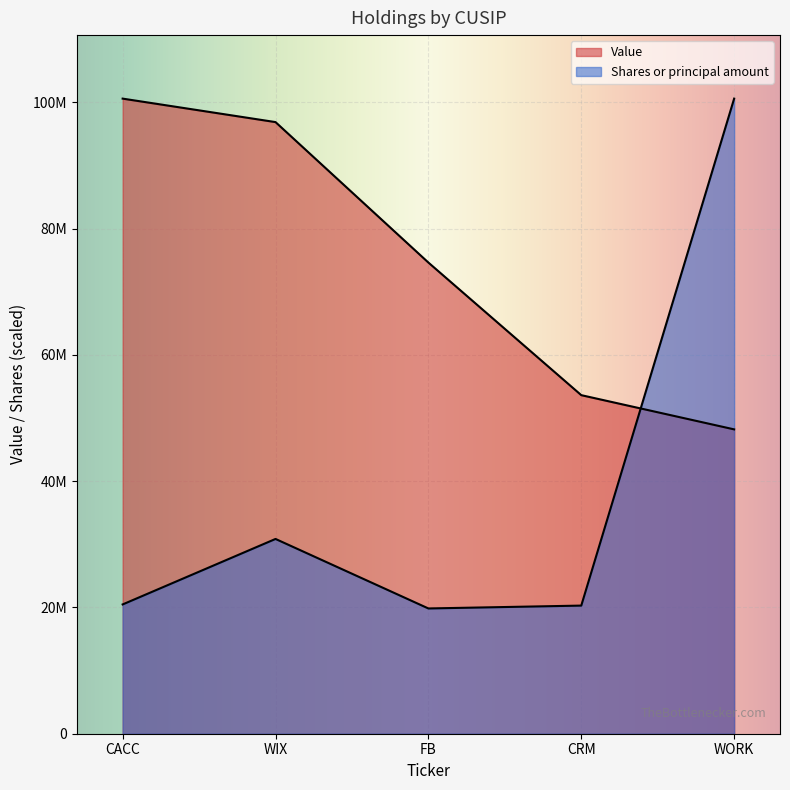

Is it true that Value equals 69829364.8 at WORK?

False